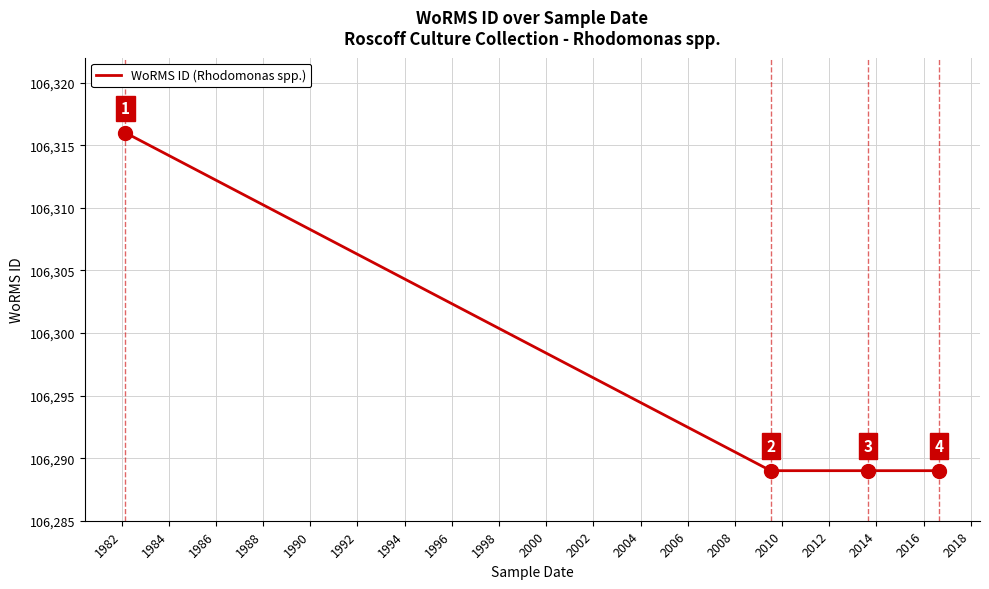

True or false: the data has more than 0 interior local peaks.

False